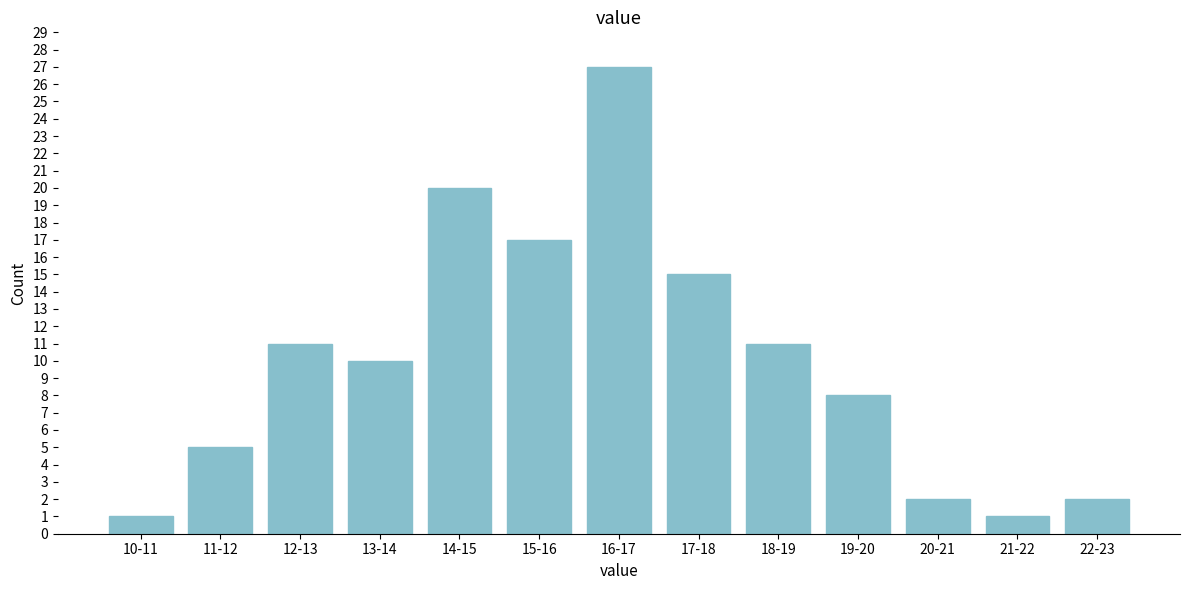

Reading left to right, list all the values displayed in this chart.

10-11=1	11-12=5	12-13=11	13-14=10	14-15=20	15-16=17	16-17=27	17-18=15	18-19=11	19-20=8	20-21=2	21-22=1	22-23=2